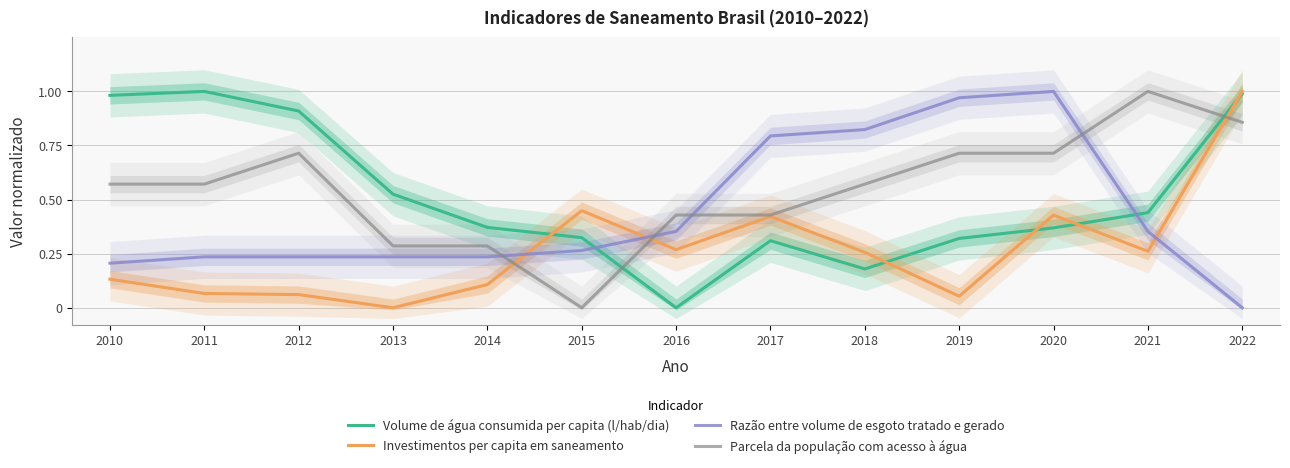

What is the value of the Volume de água consumida per capita (l/hab/dia) point at the 8th from the left?

0.3